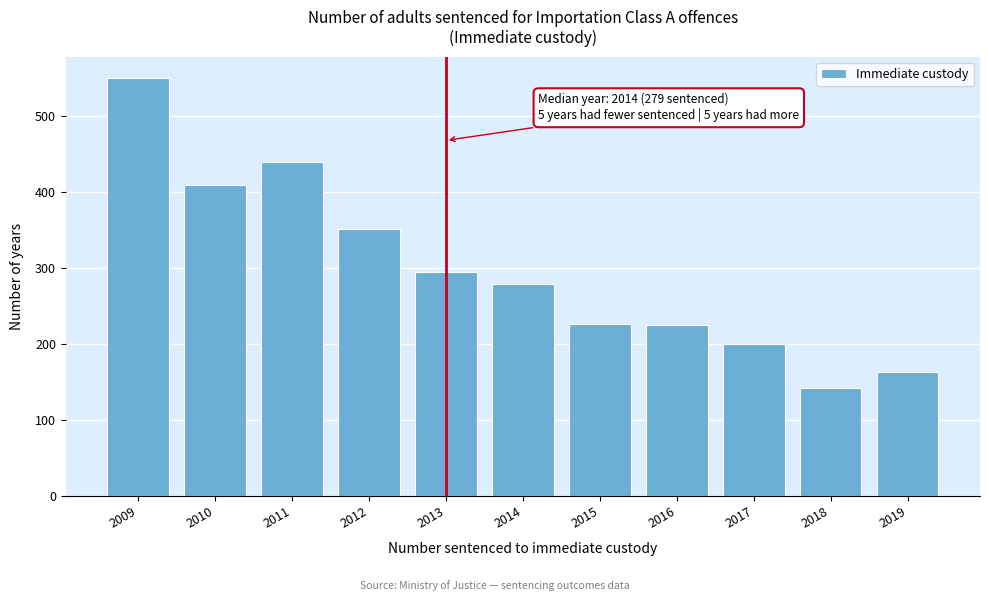

What is the value of the 10th bar from the left?

142